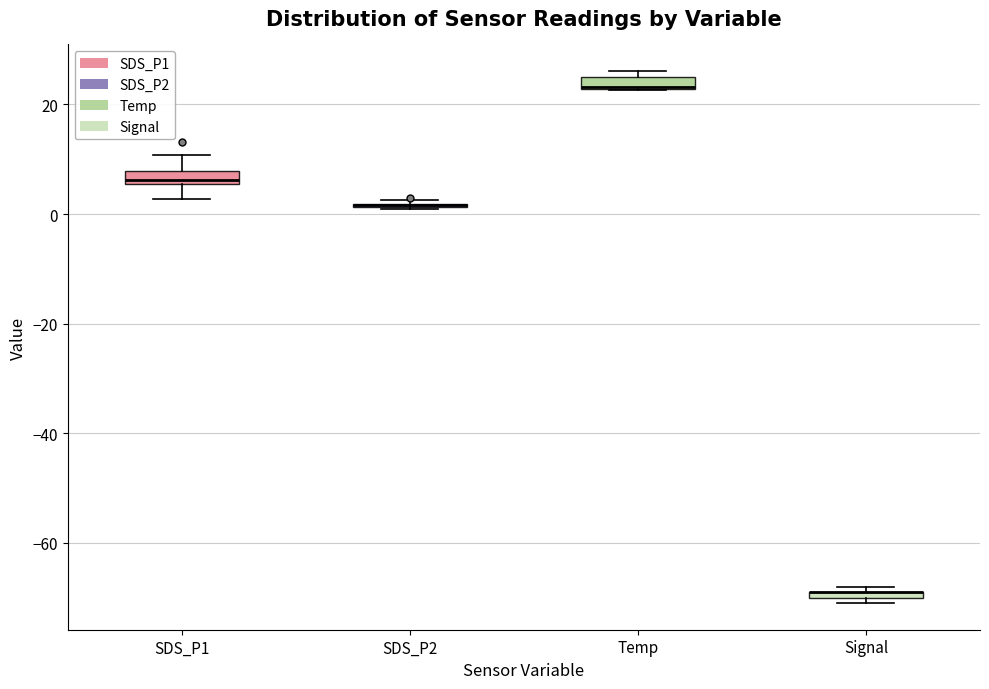

Where is the lower edge of the box for Temp on the y-axis? The values are not printed on the chart, so give them approximately, as read against the axis.

22